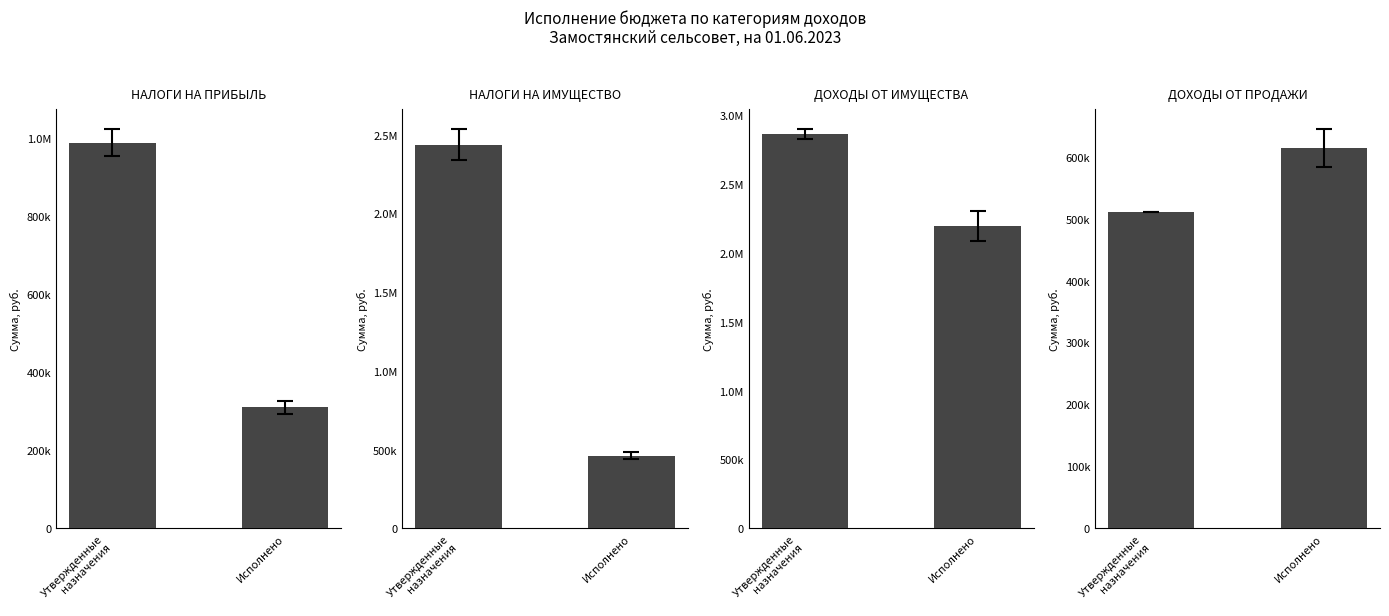

What is the label of the 1st bar from the right?

Исполнено